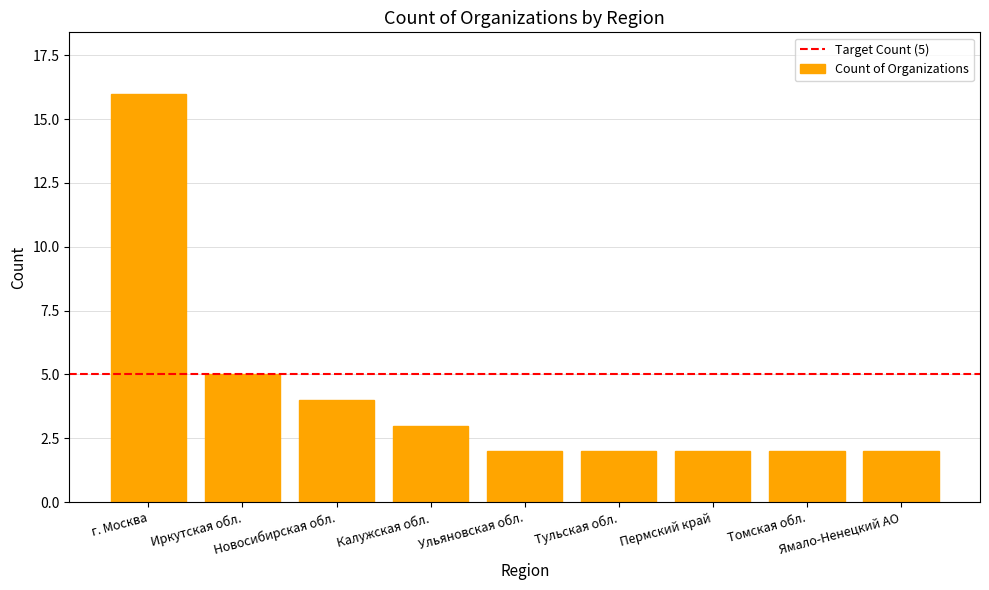

What is the label of the 5th bar from the right?

Ульяновская обл.